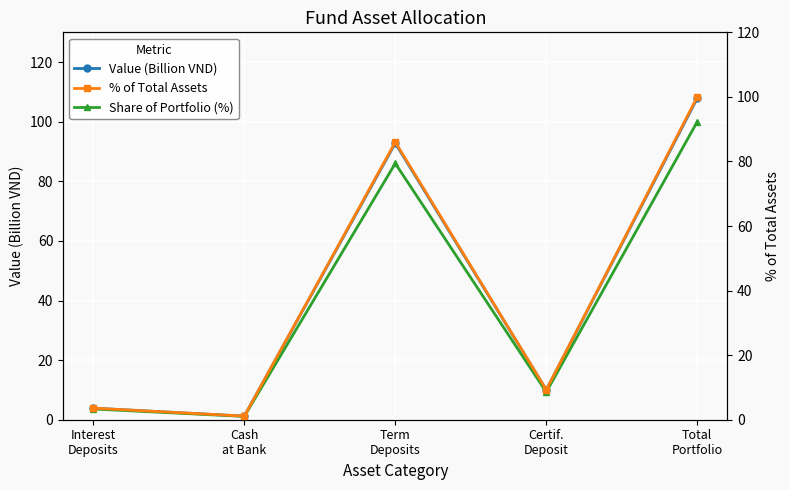

In % of Total Assets, how many points are higher than both neighbors (excluding endpoints)?

1